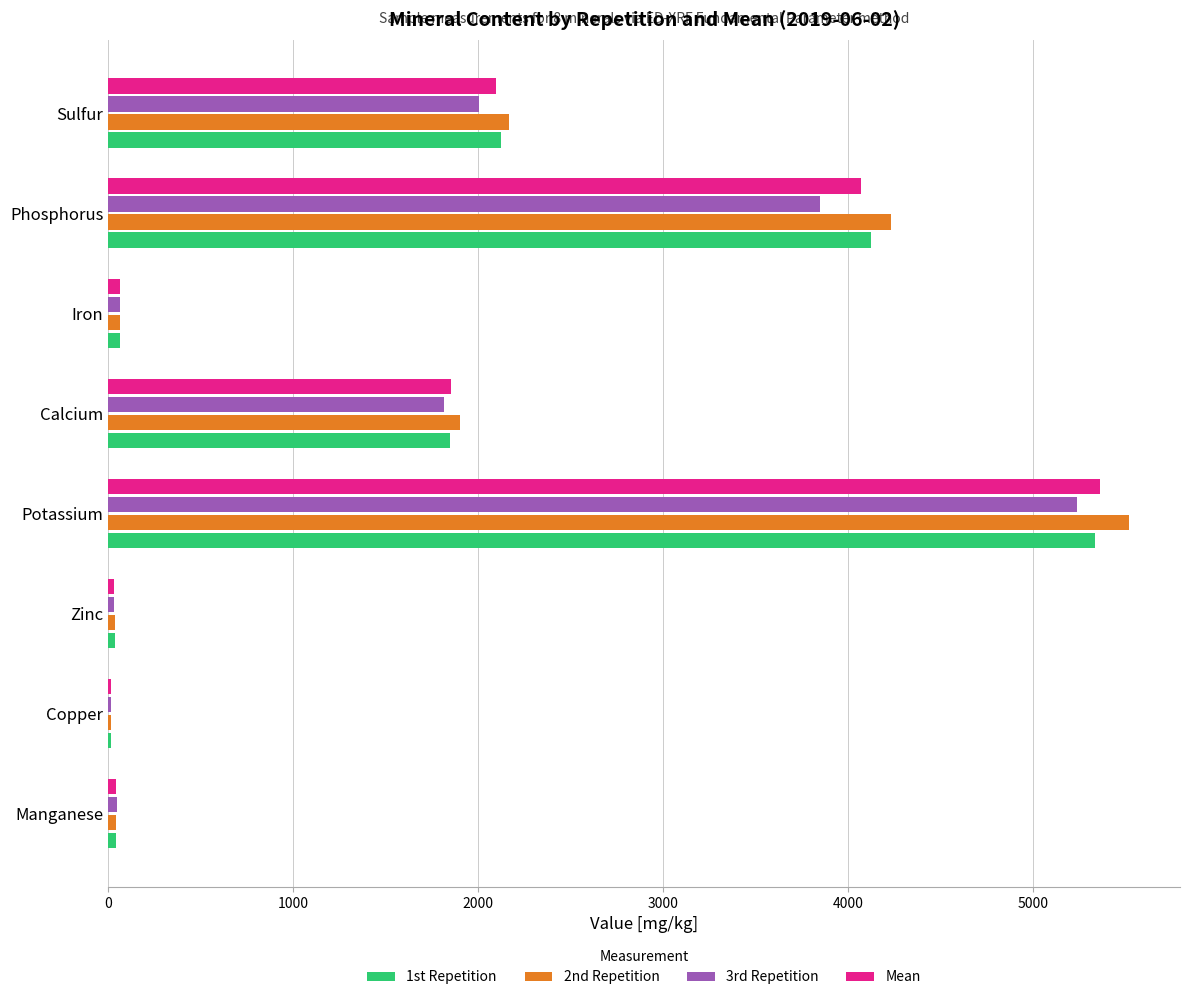

At which category is the sum across all series the highest?

Potassium